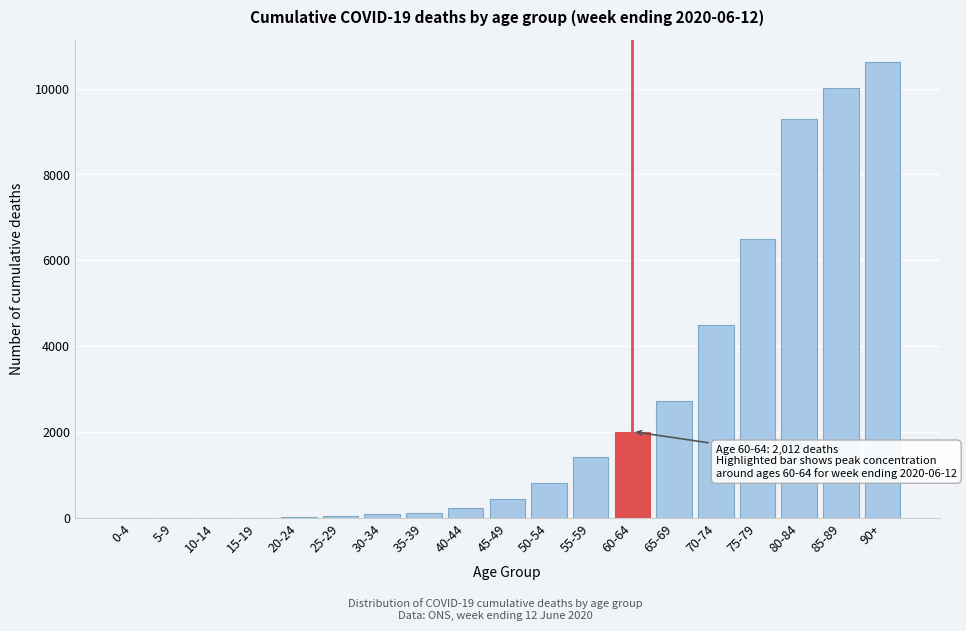

What is the sum of all values?

48866